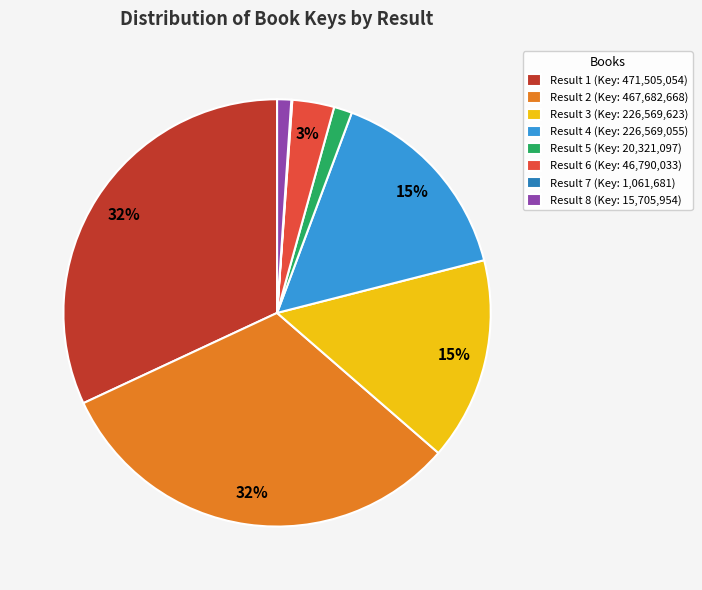

Is there a majority slice in this chart?

No